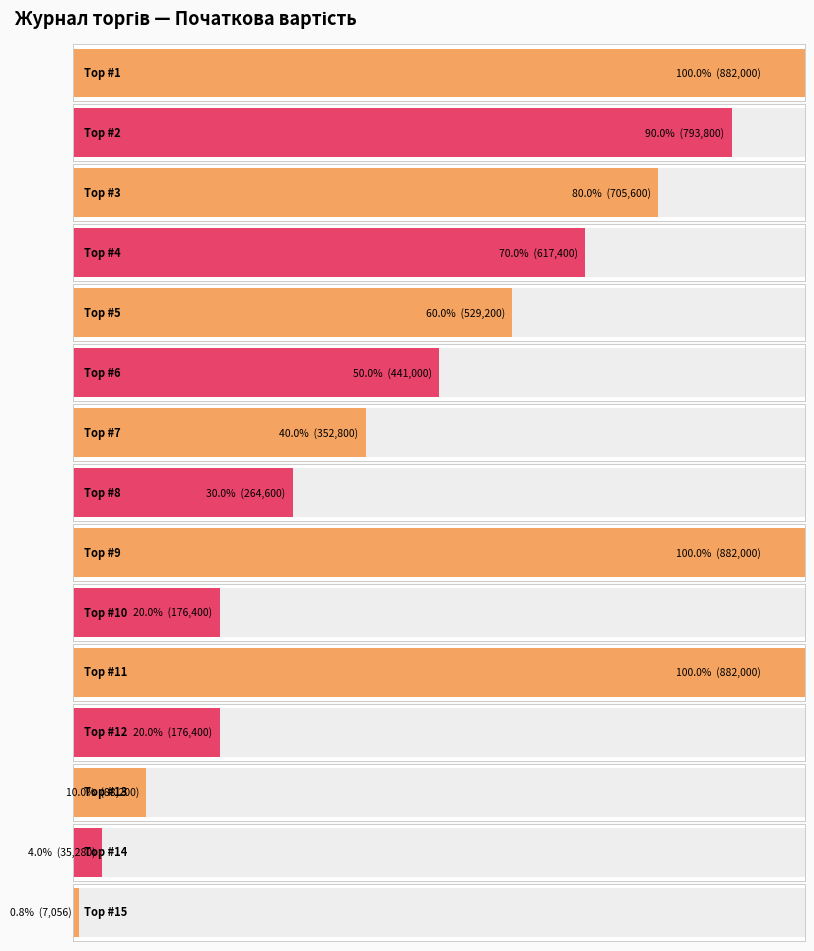

What is the value of the 2nd bar from the left?

793800